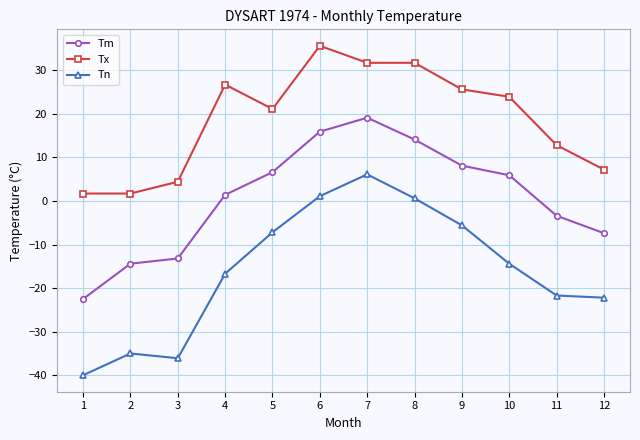

At which category does Tn reach its first local valley?

3